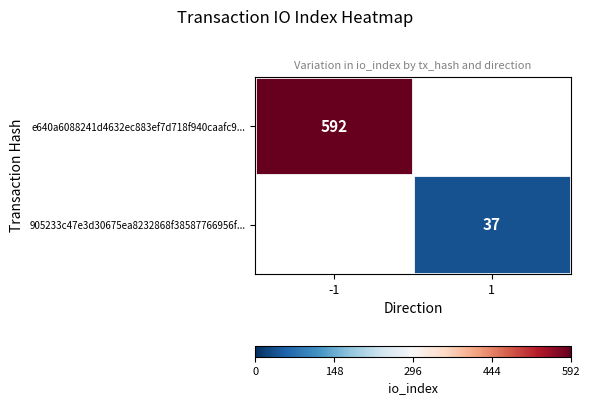

True or false: 905233c47e3d30675ea8232868f38587766956f... has a value of 13 at 1.

False